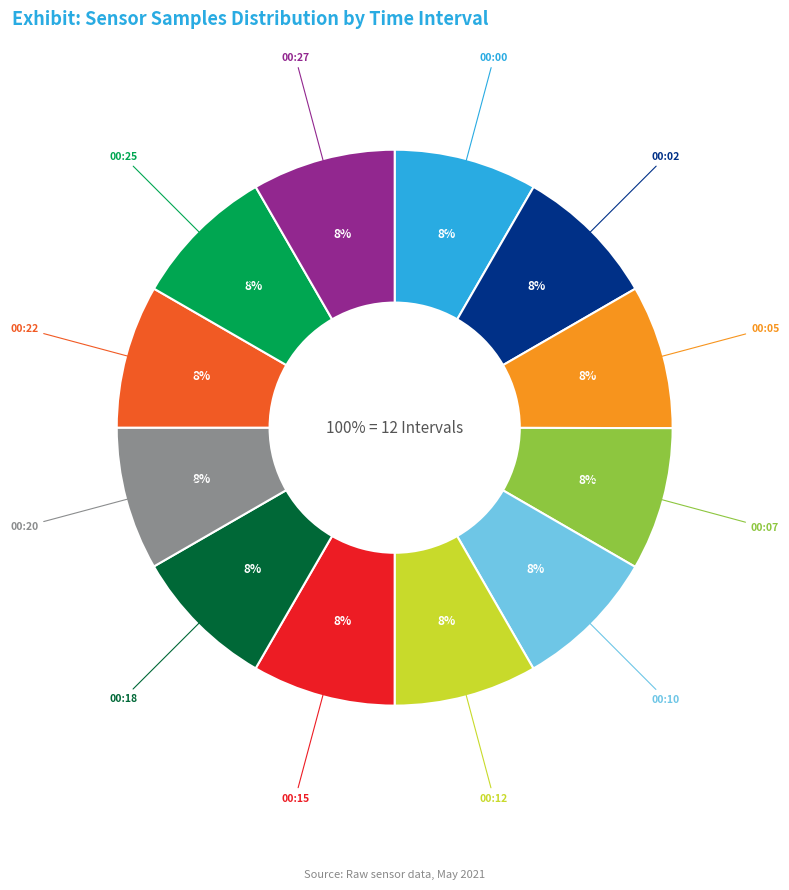

Combined, what portion of the pie is 00:22 and 00:00?

16.7%